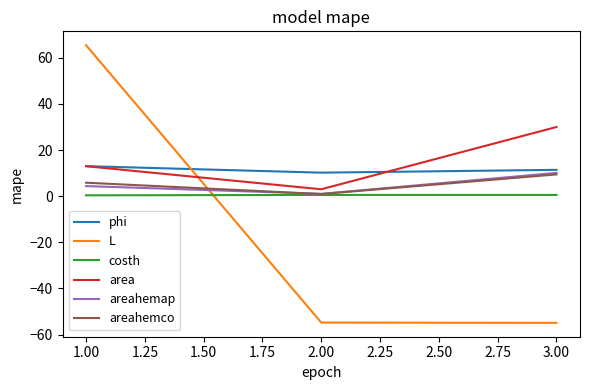

What is the greatest value displayed?

65.5